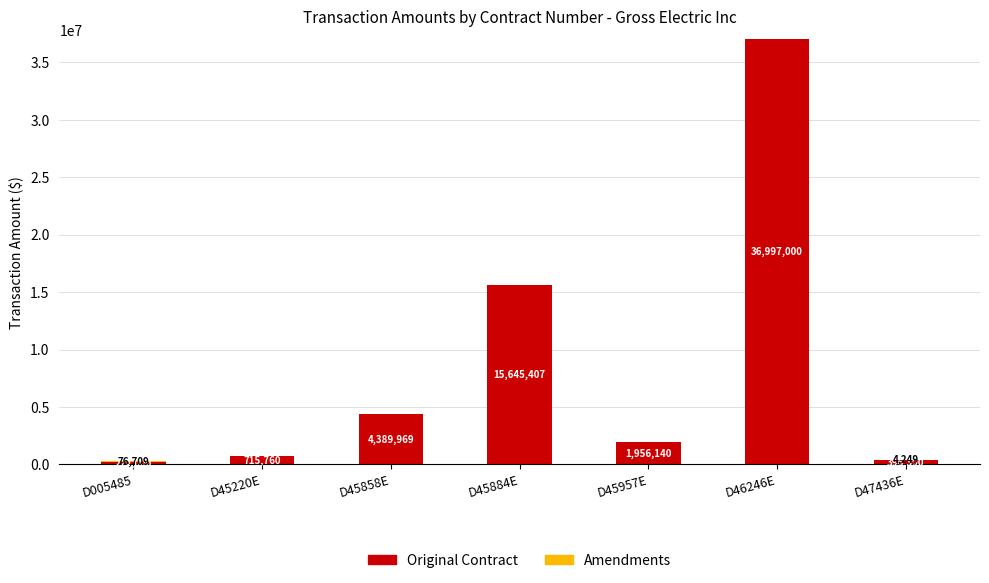

What is the maximum value for Original Contract?

36997000.0